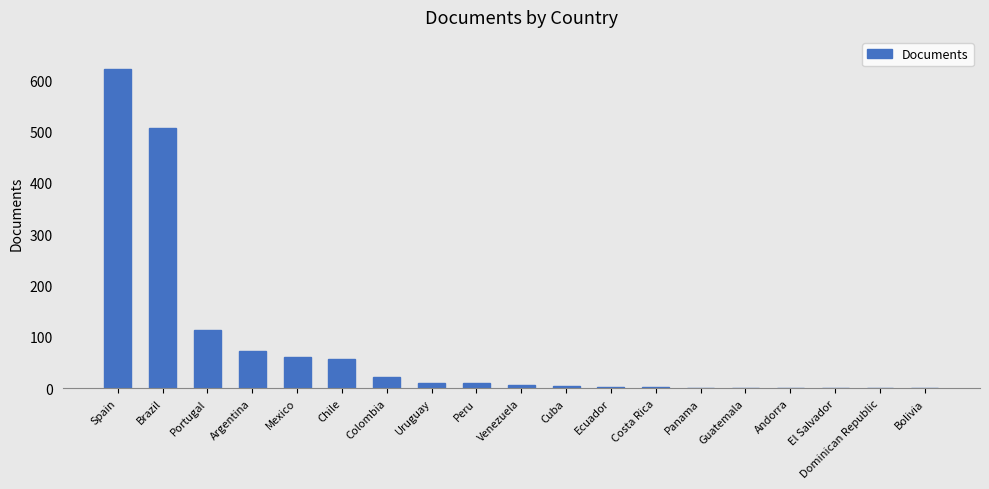

What is the change in value from Brazil to Mexico?

-447